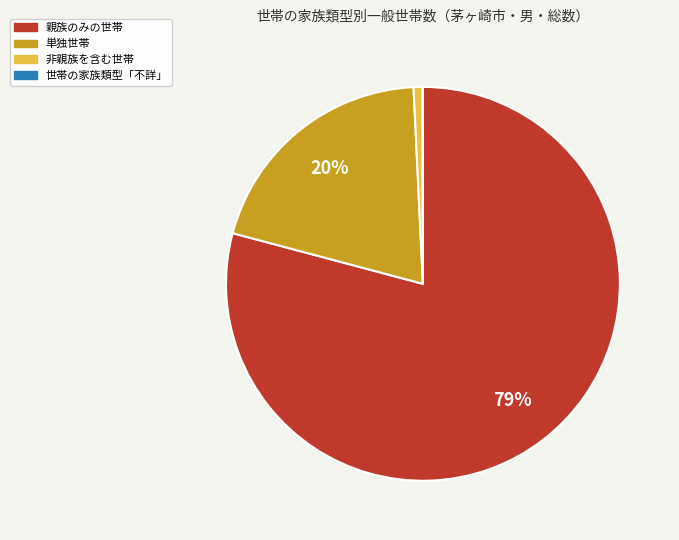

Is it true that 単独世帯 is 20% of the pie?

True